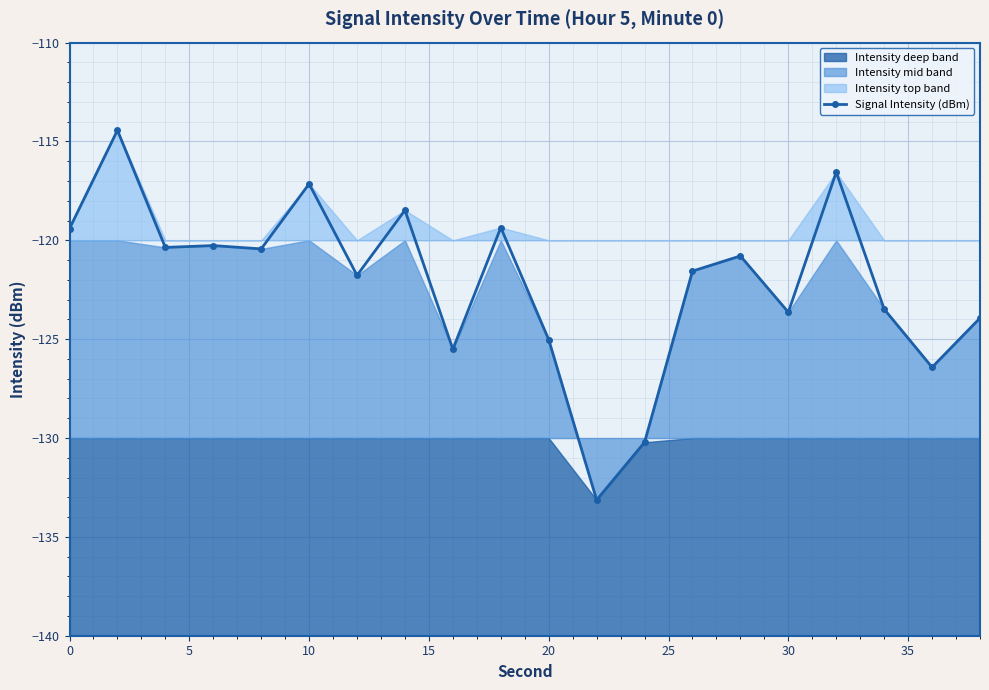

True or false: Signal Intensity (dBm) has more than 1 points higher than both neighbors.

True